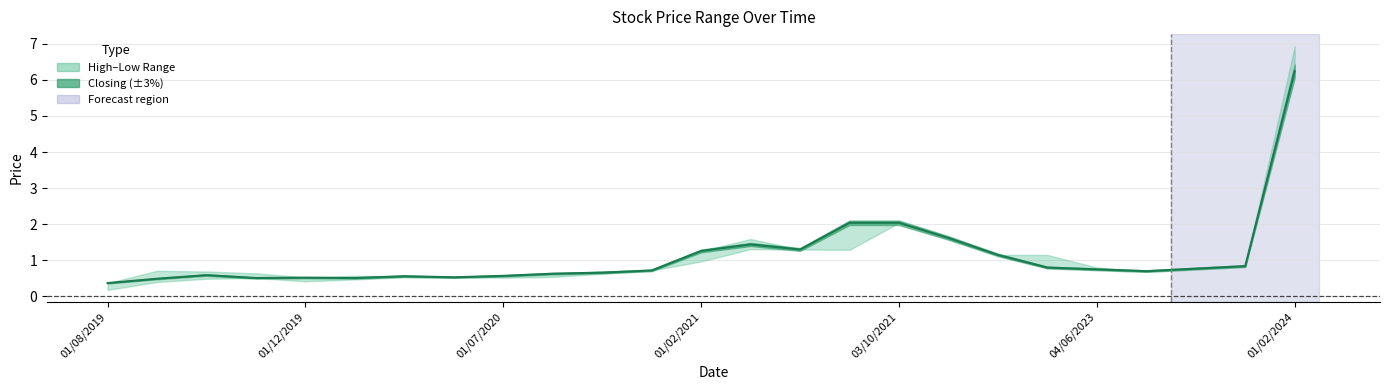

How many interior local peaks (higher than both neighbors) does the data have?

4